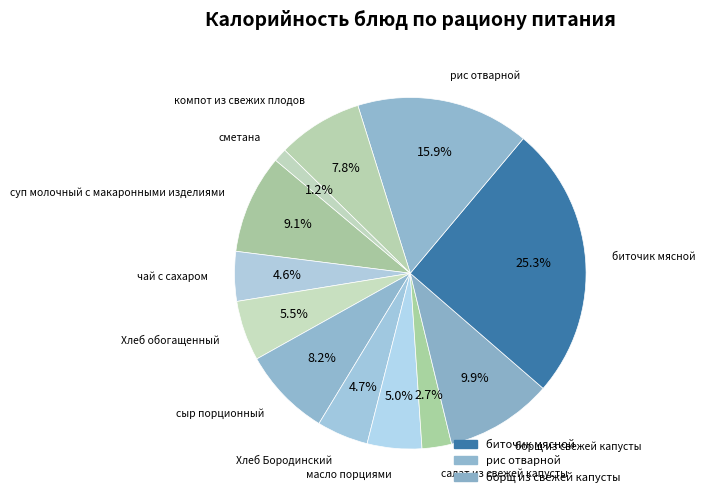

Count the number of slices in the pie.

12